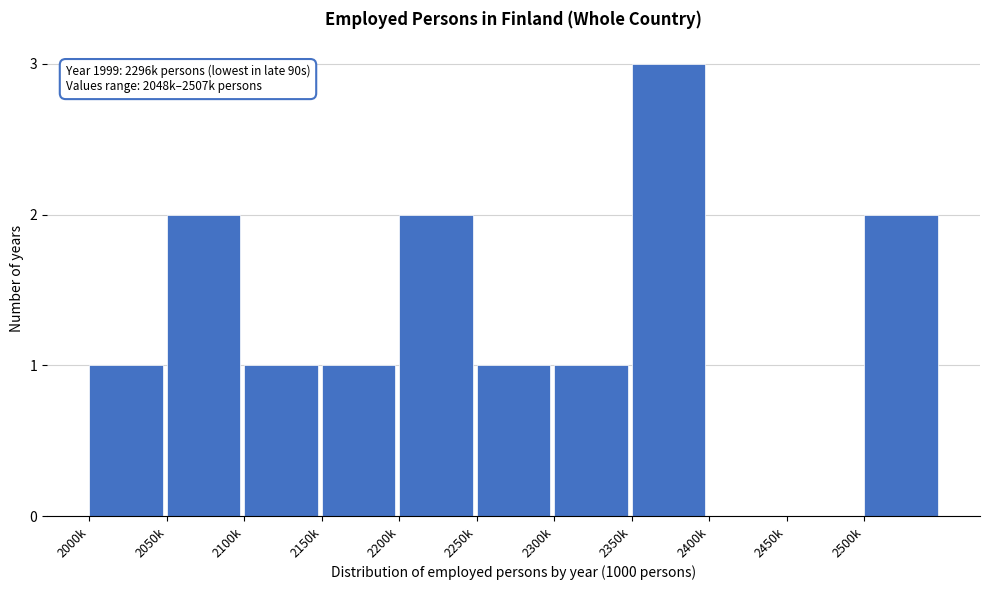

Reading left to right, transcribe all the data shown in this chart.

2000k=1	2050k=2	2100k=1	2150k=1	2200k=2	2250k=1	2300k=1	2350k=3	2400k=0	2450k=0	2500k=2